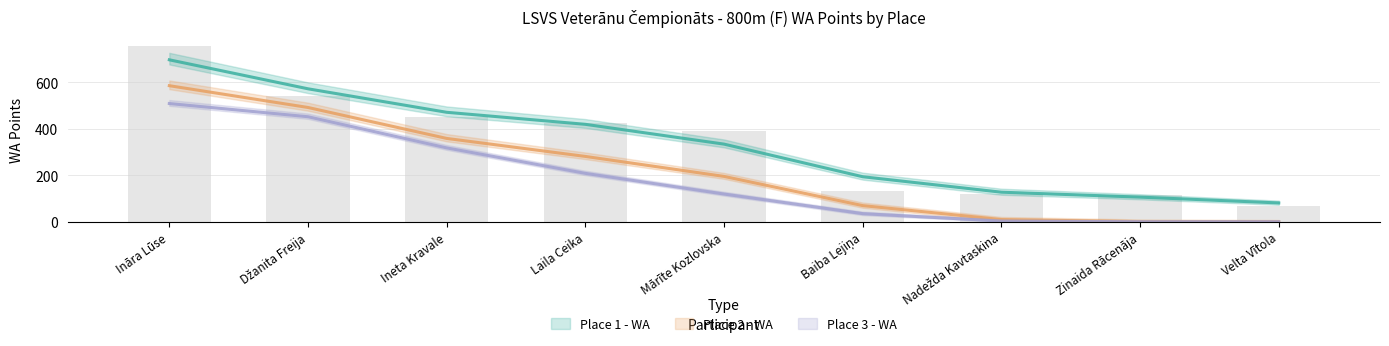

How many series are shown in this chart?

3